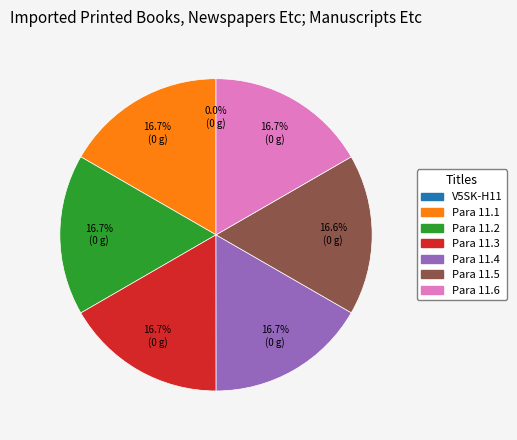

Is there a majority slice in this chart?

No